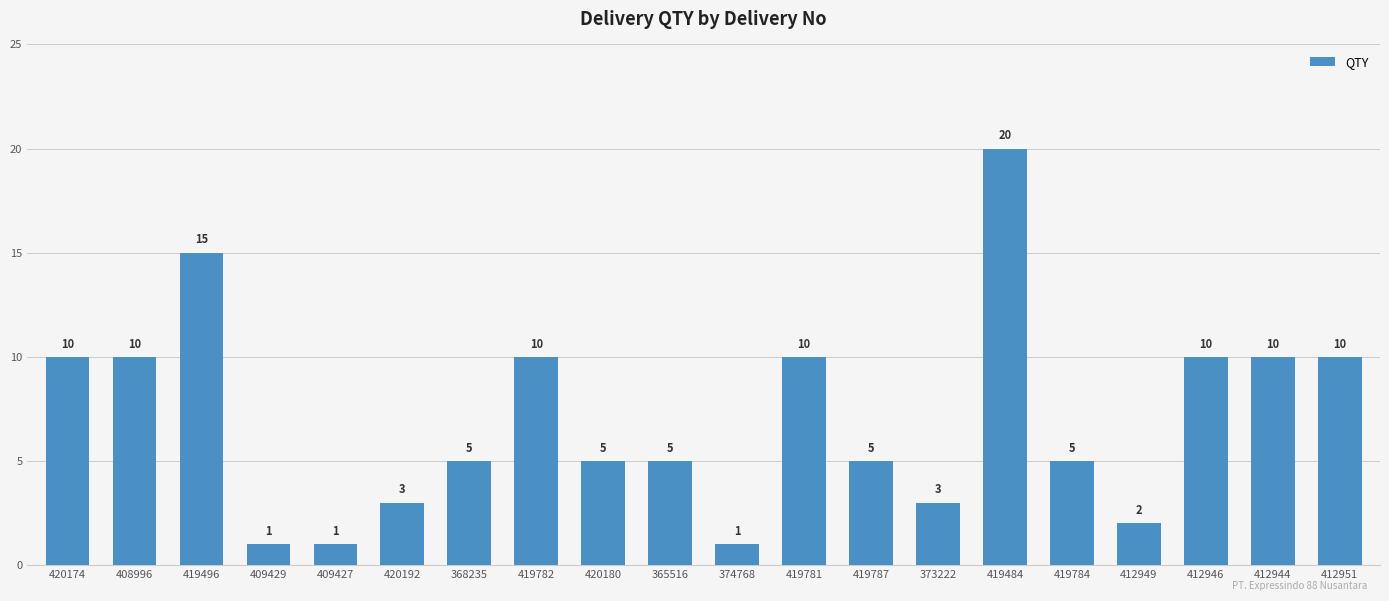

Reading left to right, transcribe all the data shown in this chart.

10	10	15	1	1	3	5	10	5	5	1	10	5	3	20	5	2	10	10	10